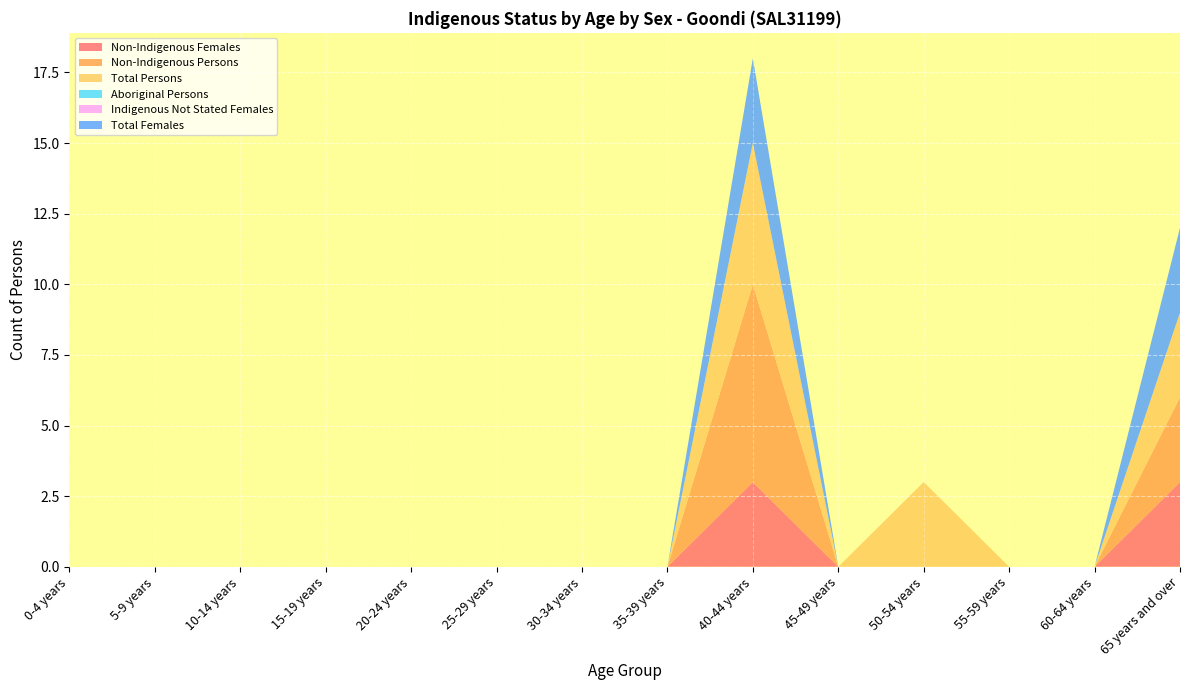

Reading right to left, what are all the values shown in this chart?

Non-Indigenous Females: 3	0	0	0	0	3	0	0	0	0	0	0	0	0
Non-Indigenous Persons: 3	0	0	0	0	7	0	0	0	0	0	0	0	0
Total Persons: 3	0	0	3	0	5	0	0	0	0	0	0	0	0
Aboriginal Persons: 0	0	0	0	0	0	0	0	0	0	0	0	0	0
Indigenous Not Stated Females: 0	0	0	0	0	0	0	0	0	0	0	0	0	0
Total Females: 3	0	0	0	0	3	0	0	0	0	0	0	0	0